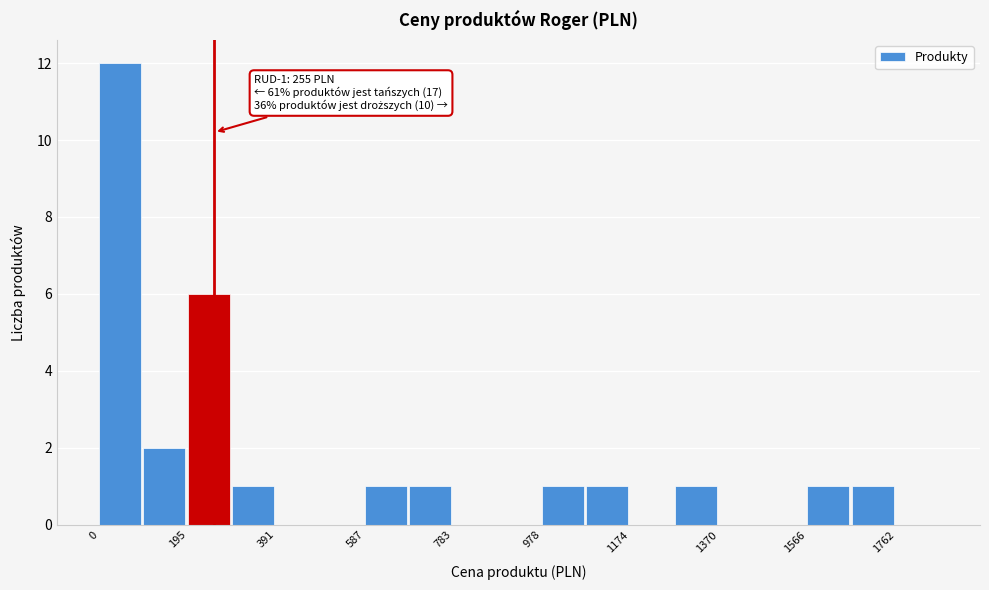

Over which range of the x-axis is the bar tallest?

0 to 100